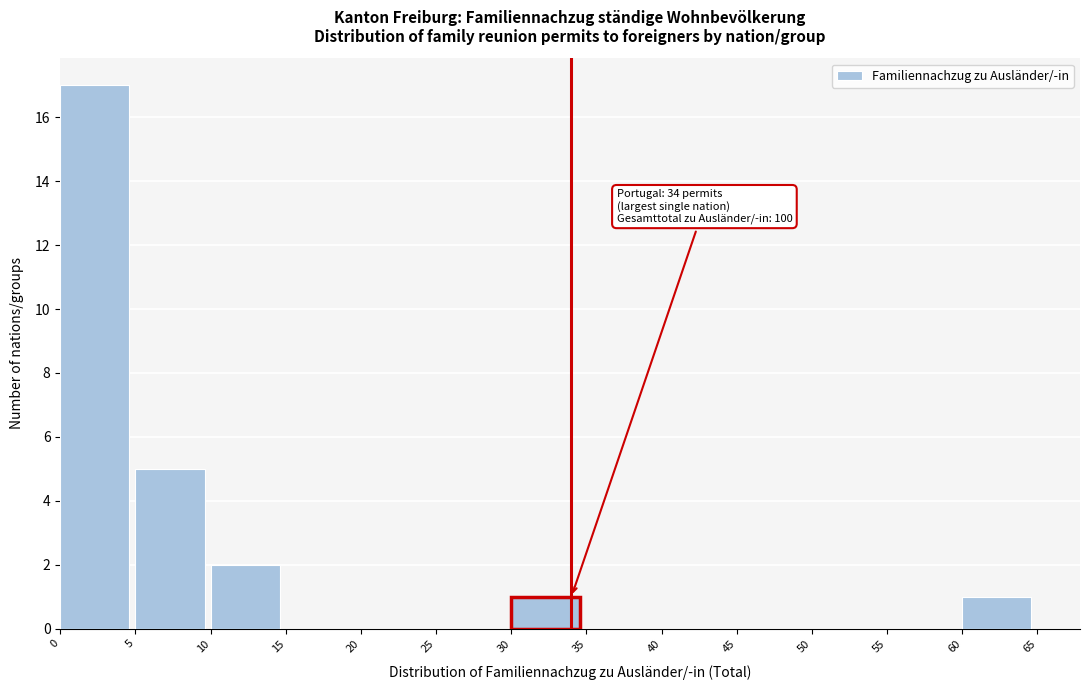

Which range on the x-axis has the tallest bar?

0 to 5